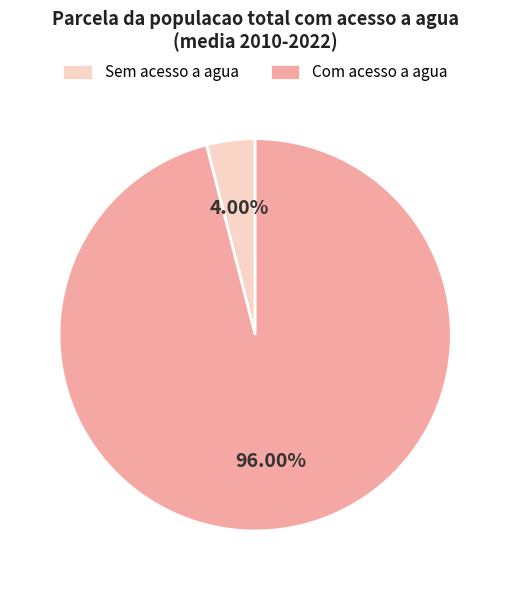

Between Com acesso a agua and Sem acesso a agua, which is larger?

Com acesso a agua